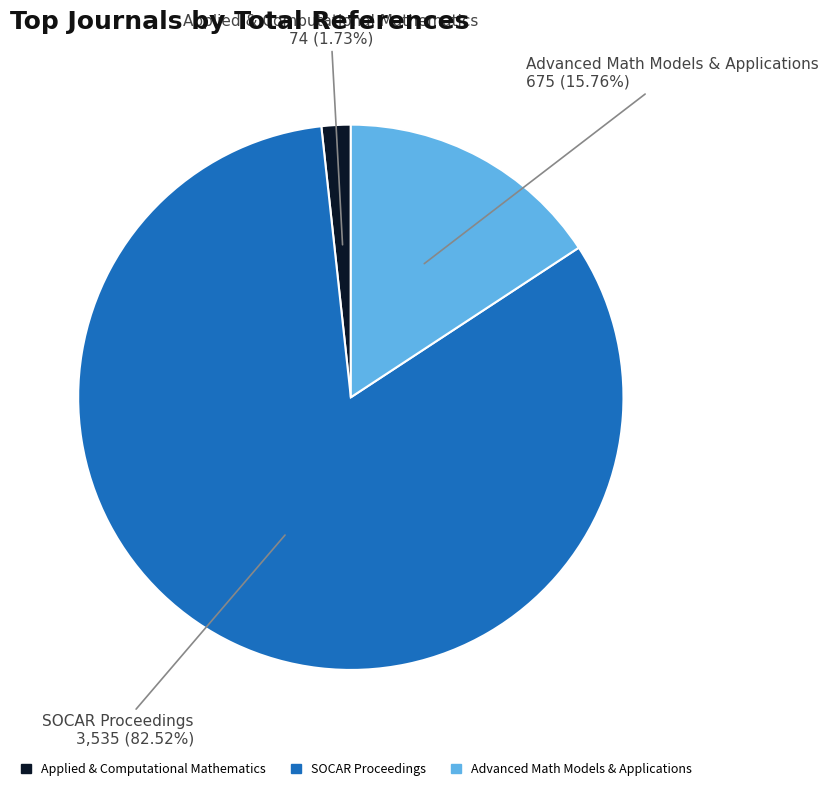

Which category has the smallest portion of the pie?

Applied & Computational Mathematics